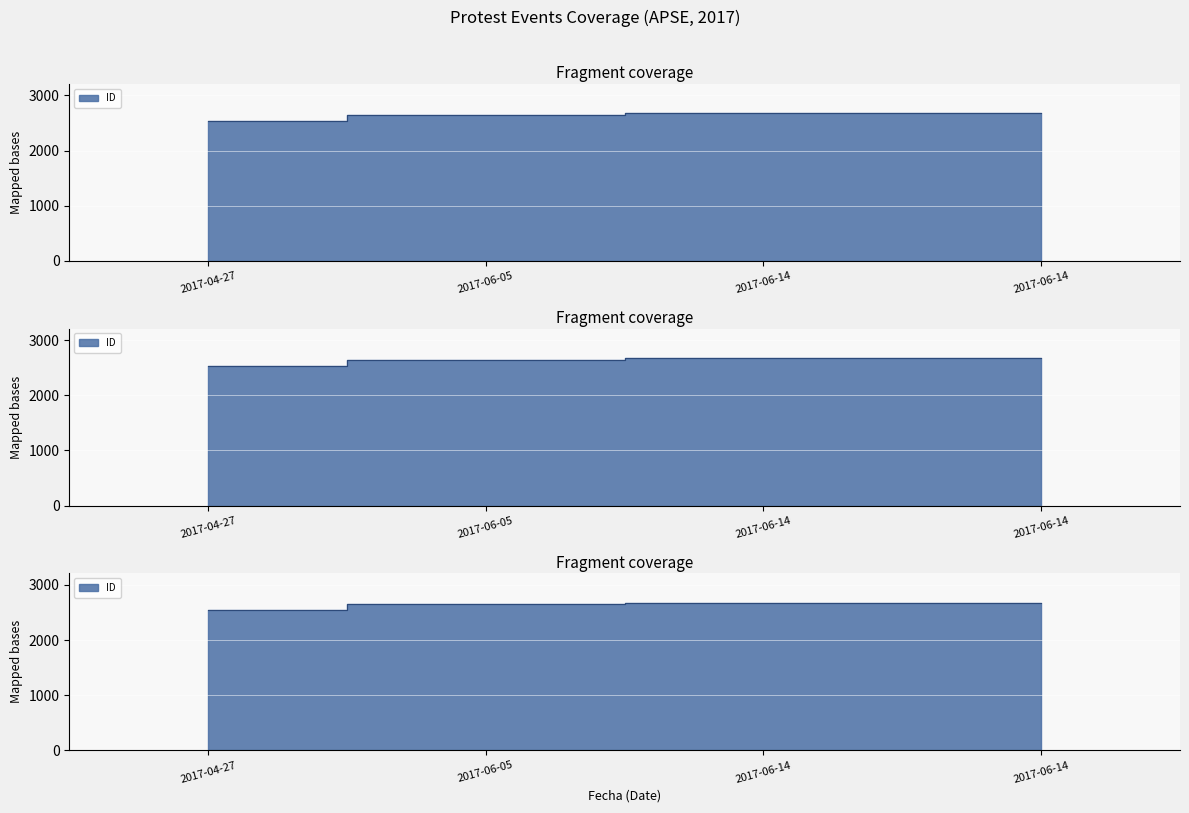

The value at 2017-06-14 is 1149. True or false?

False